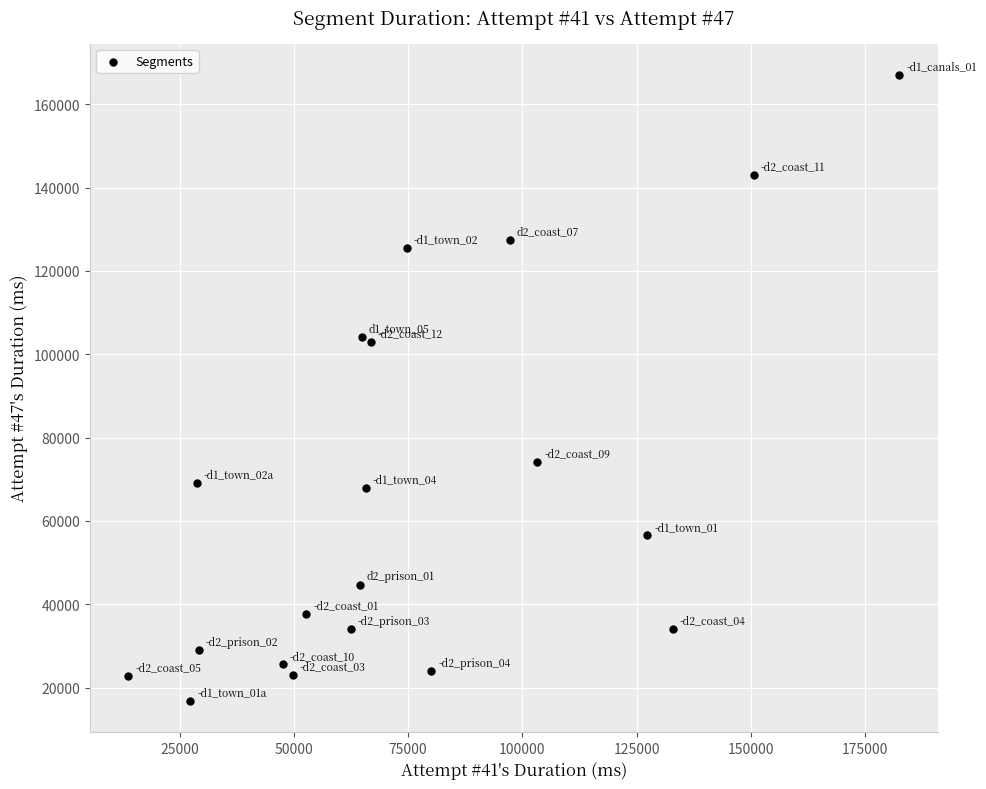

What is the range of Y values (max minus min)?

150205